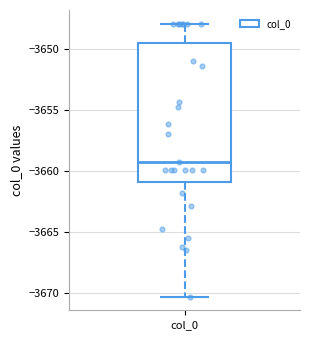

Transcribe this box plot: give where the median line is, the range the box spans, and where the two whiskers end, as read against the y-axis. The values are not printed on the chart, so give them approximately, as read against the axis.

median -3659.0, box -3661.0 to -3649.5, whiskers -3670.5 to -3648.0